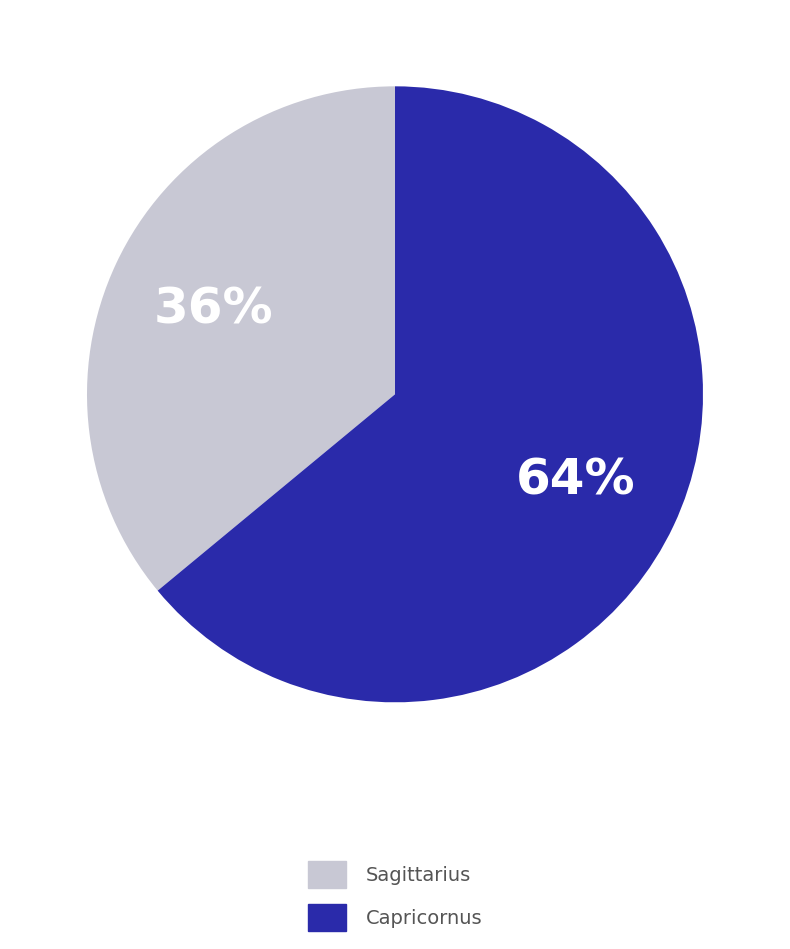

What percentage is the Capricornus slice, to the nearest percent?

64%